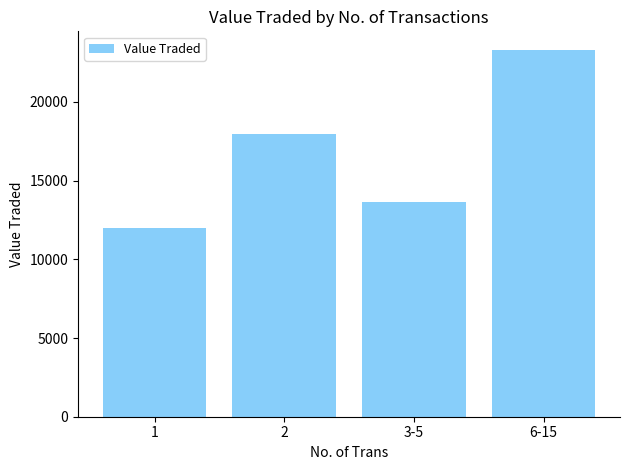

What is the difference between the maximum and minimum values?

11344